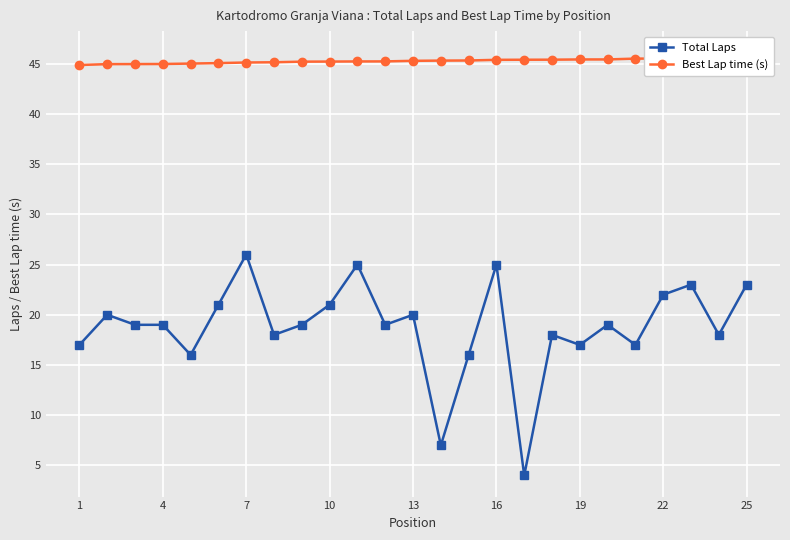

Between 10 and 13, which series saw the biggest shift?

Total Laps